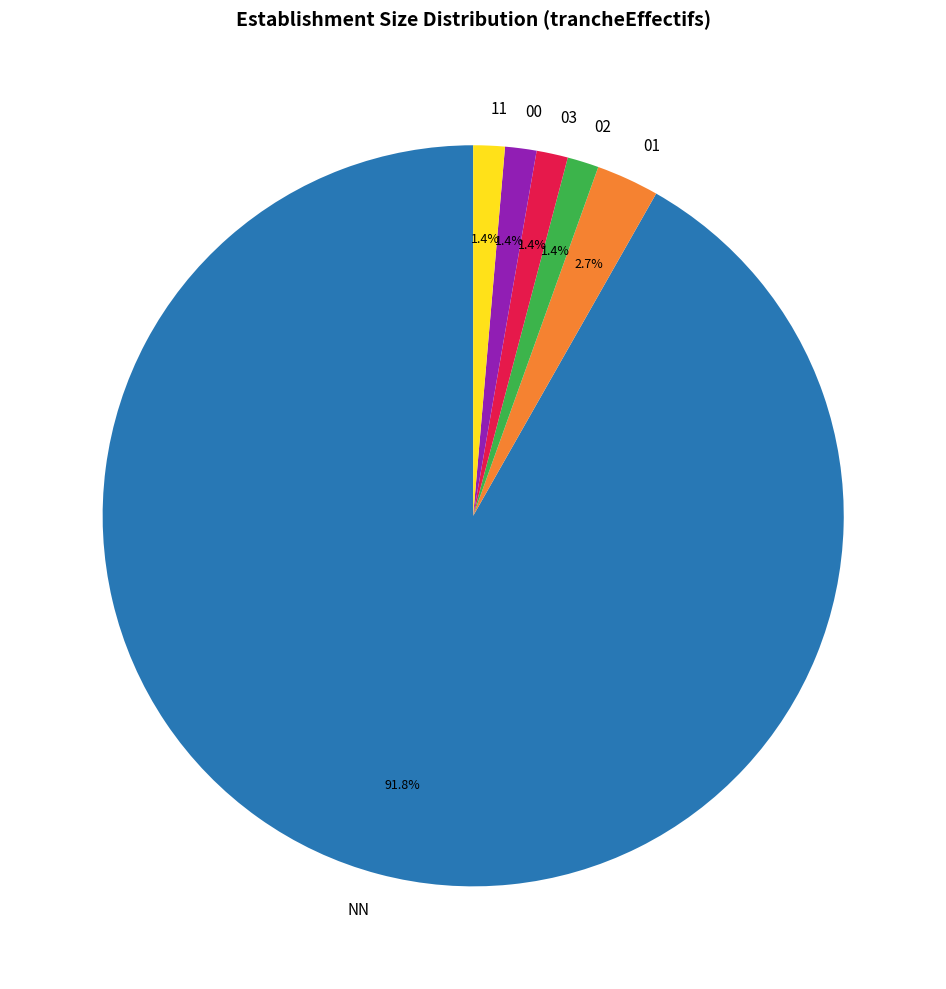

To the nearest percent, what is the combined percentage of 02 and 03?

3%